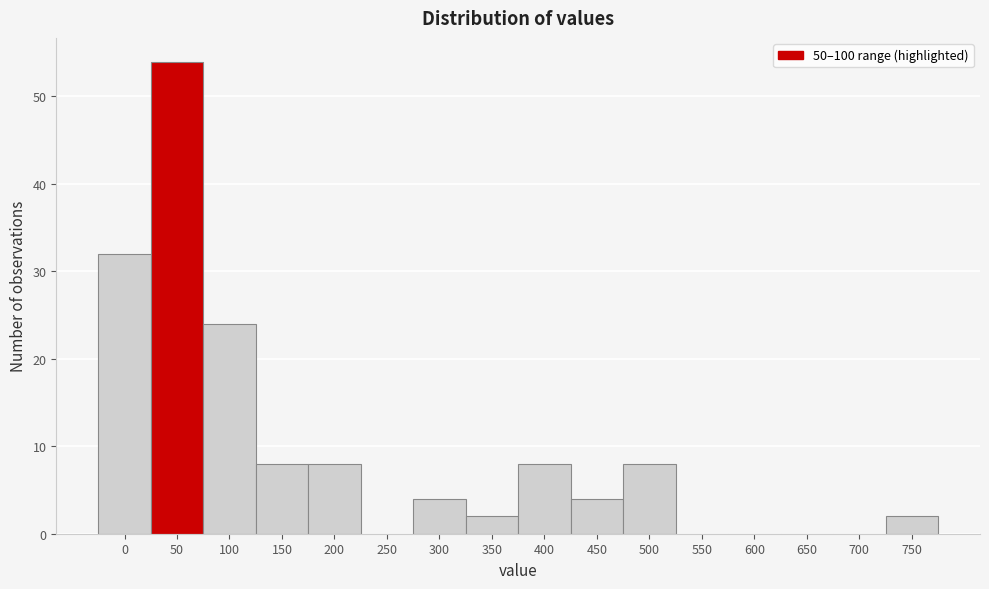

Reading right to left, transcribe all the data shown in this chart.

750=2	700=0	650=0	600=0	550=0	500=8	450=4	400=8	350=2	300=4	250=0	200=8	150=8	100=24	50=54	0=32